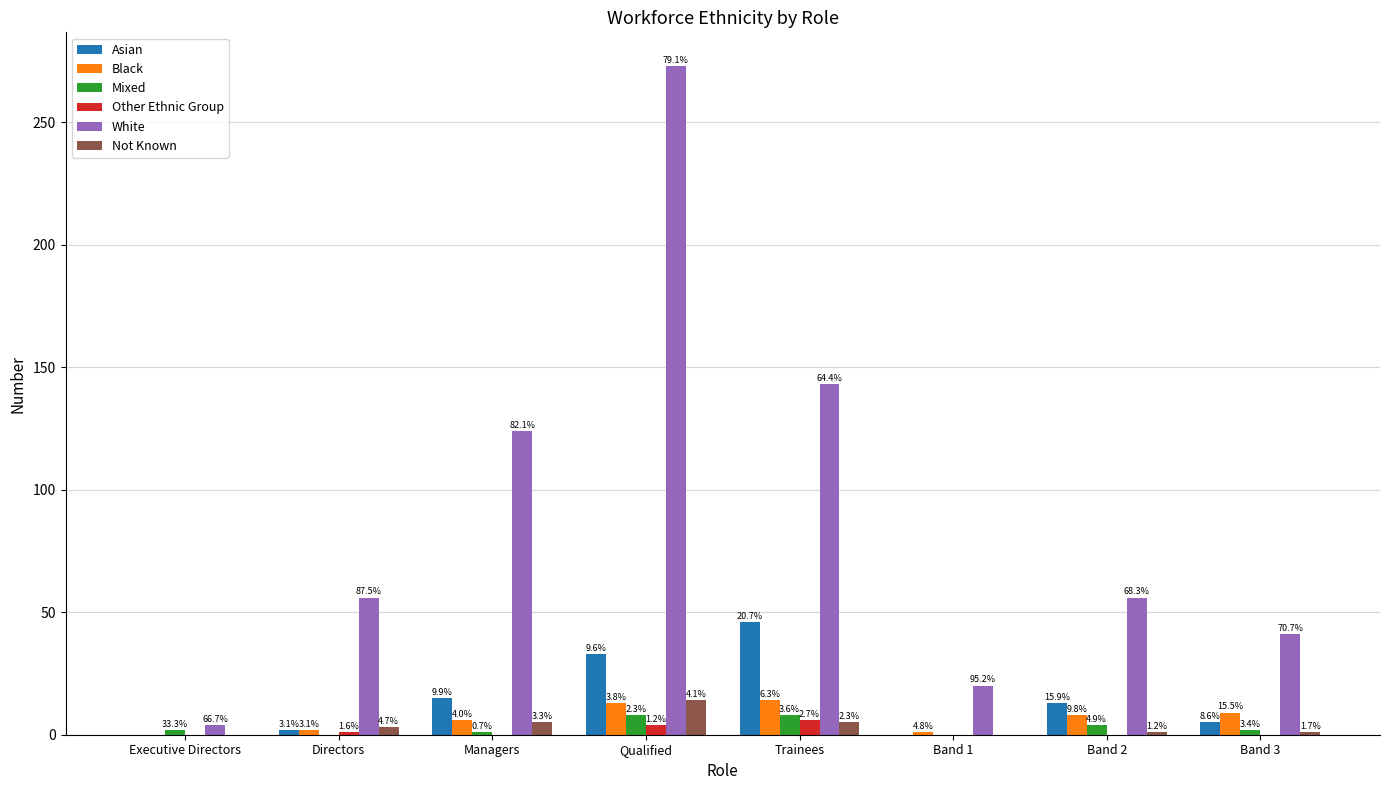

What is the sum of all Not Known values?

29